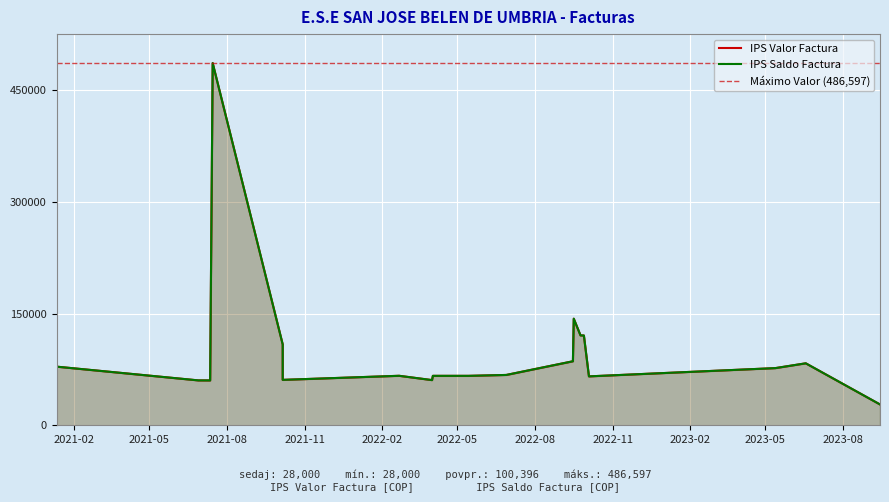

Is it true that IPS Valor Factura equals 256452 at 3?

False